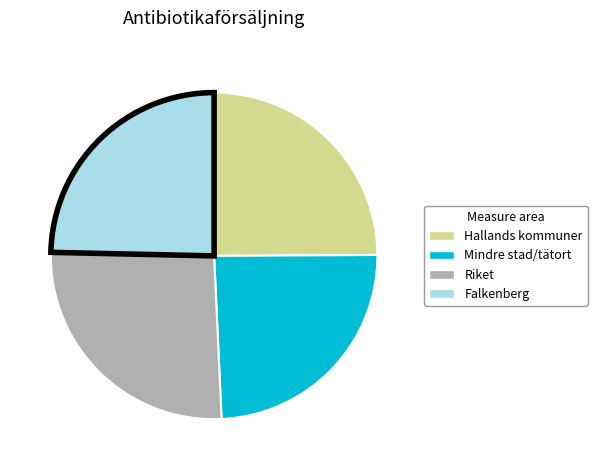

Is it true that Hallands kommuner is 31% of the pie?

False